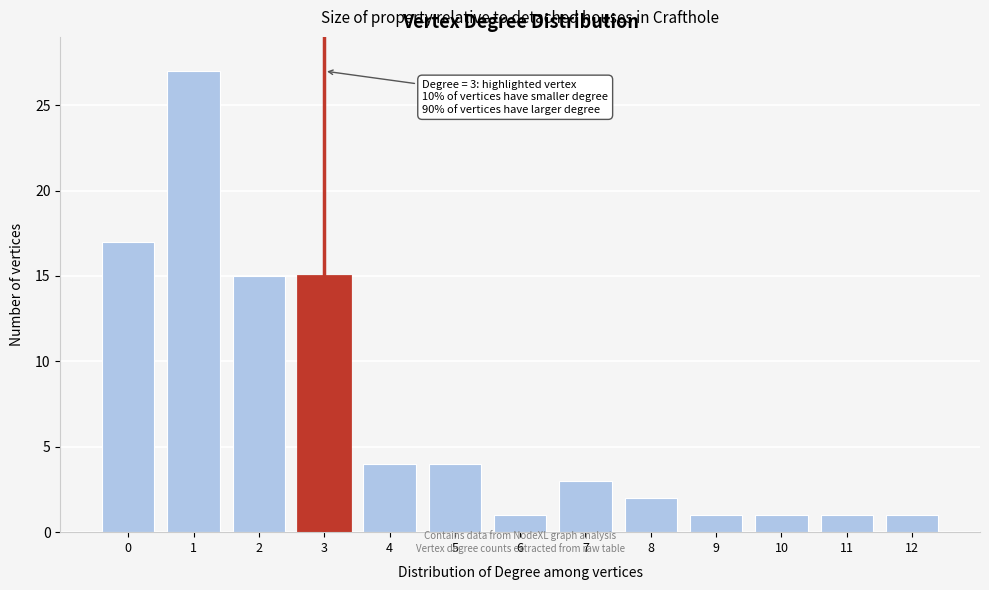

Reading left to right, list all the values displayed in this chart.

17	27	15	15	4	4	1	3	2	1	1	1	1